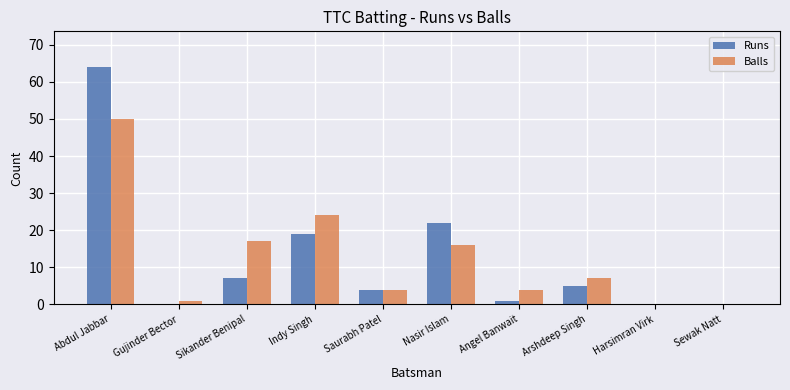

What is the highest value of the Runs series?

64